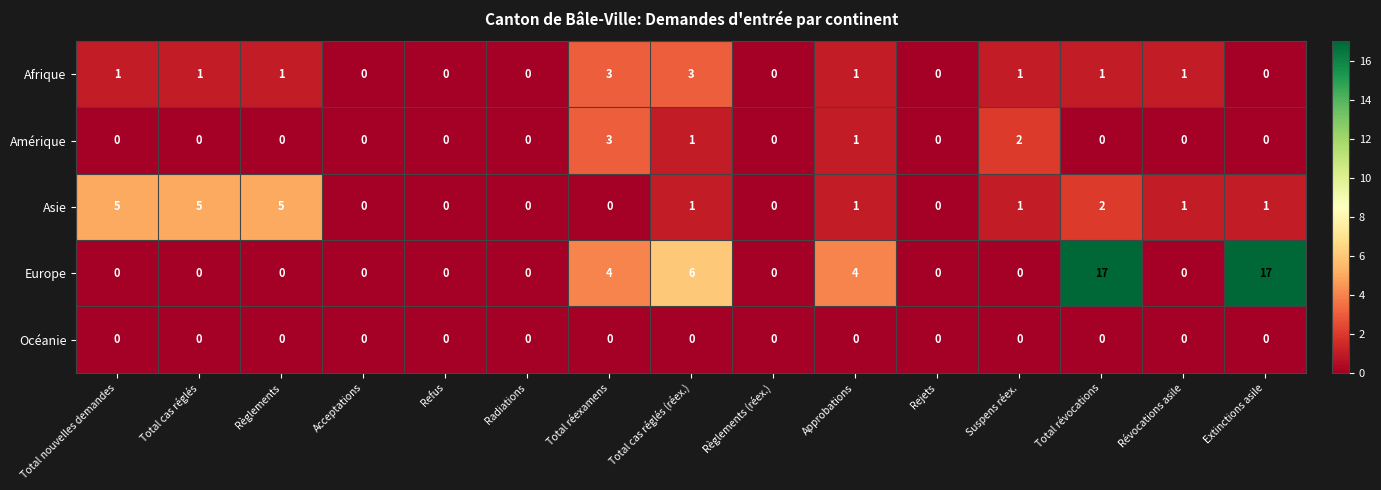

How many data points does each series have?

15